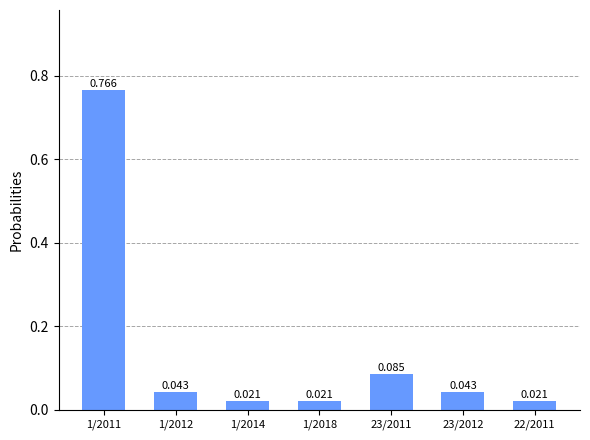

How many bars are there in total?

7